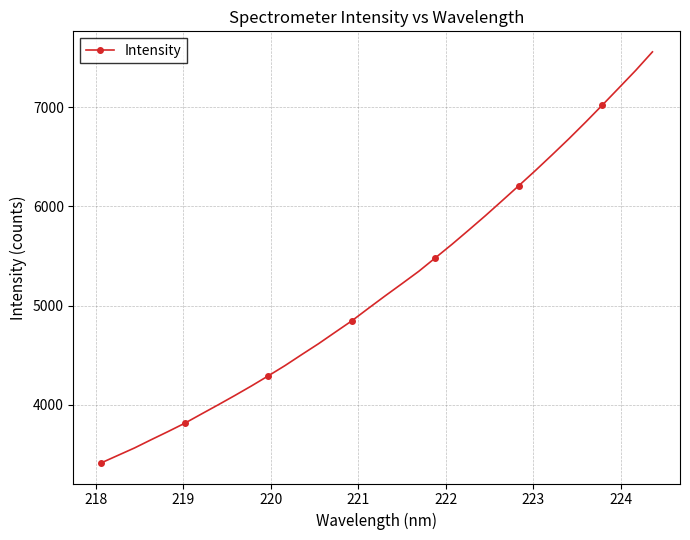

What is the value of the 27th point from the left?

6363.3